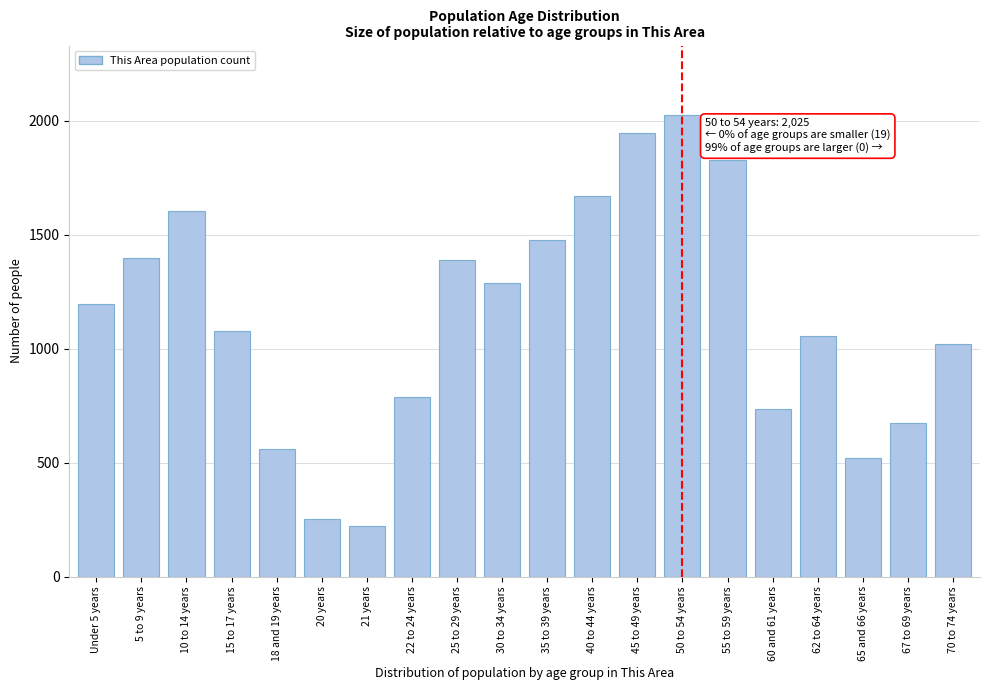

The chart shows a value of 522 at 65 and 66 years. True or false?

True